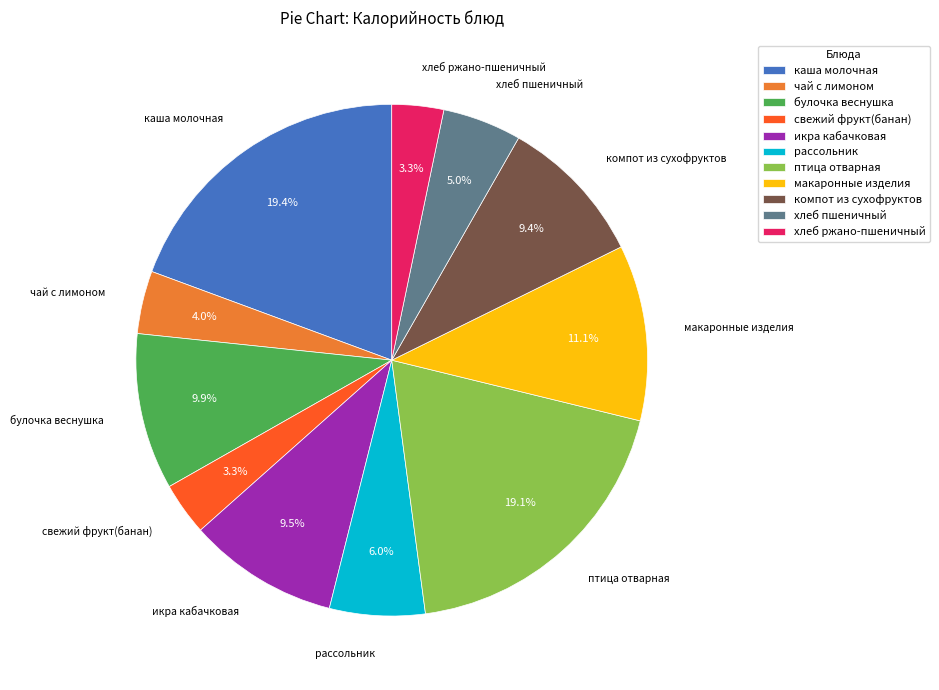

Do макаронные изделия and икра кабачковая together represent more than half of the pie?

No